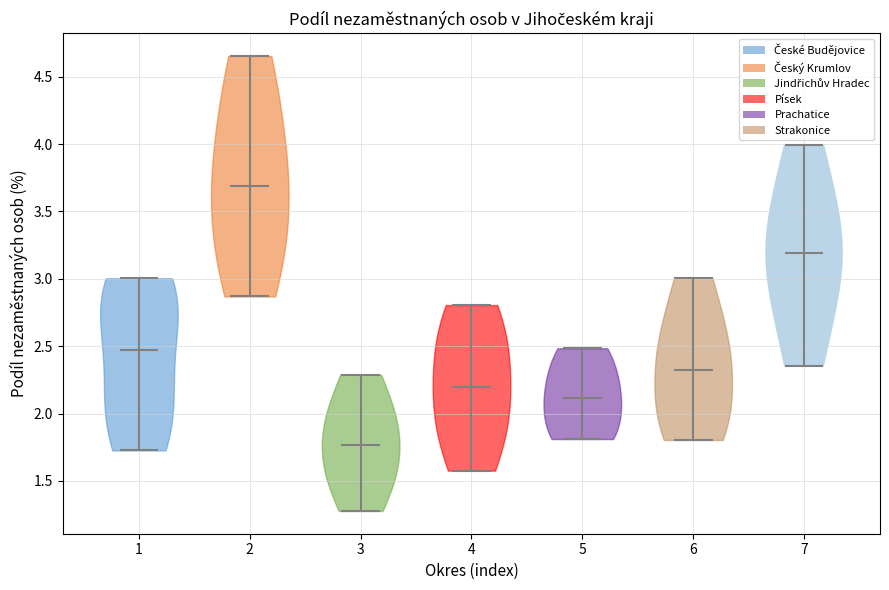

Where does the median line of the violin at x = 6 sit on the y-axis? The values are not printed on the chart, so give them approximately, as read against the axis.

2.30